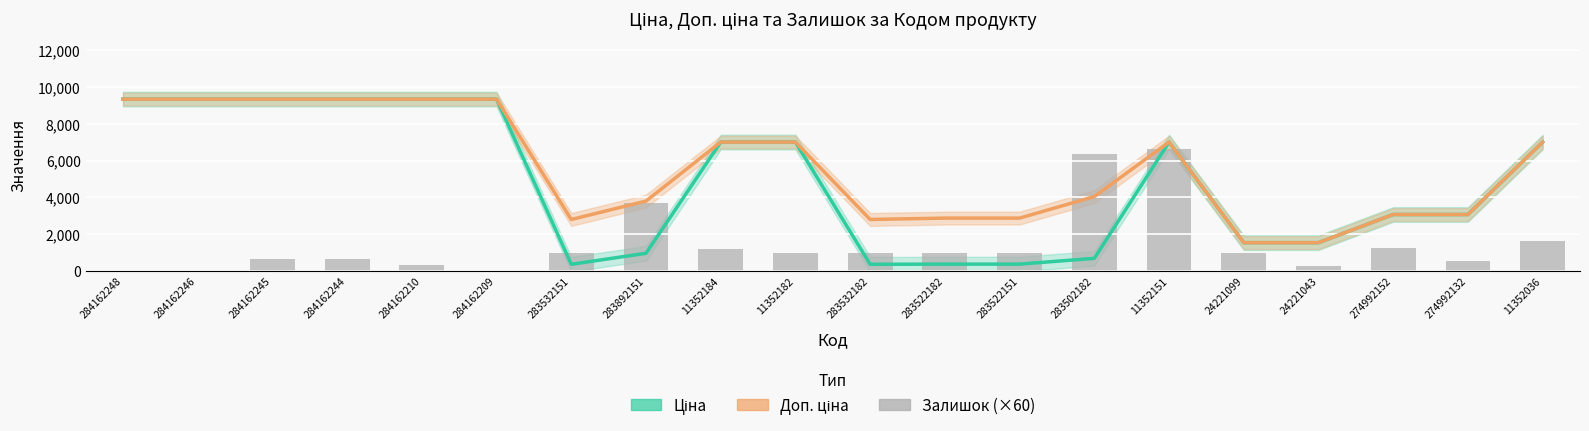

How many groups of bars are there?

20